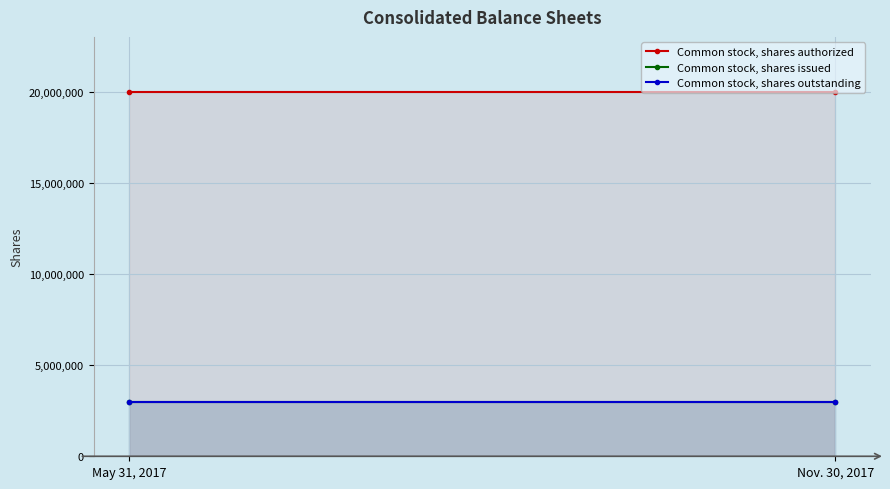

Rank the series at May 31, 2017 from lowest to highest value.

Common stock, shares issued, Common stock, shares outstanding, Common stock, shares authorized